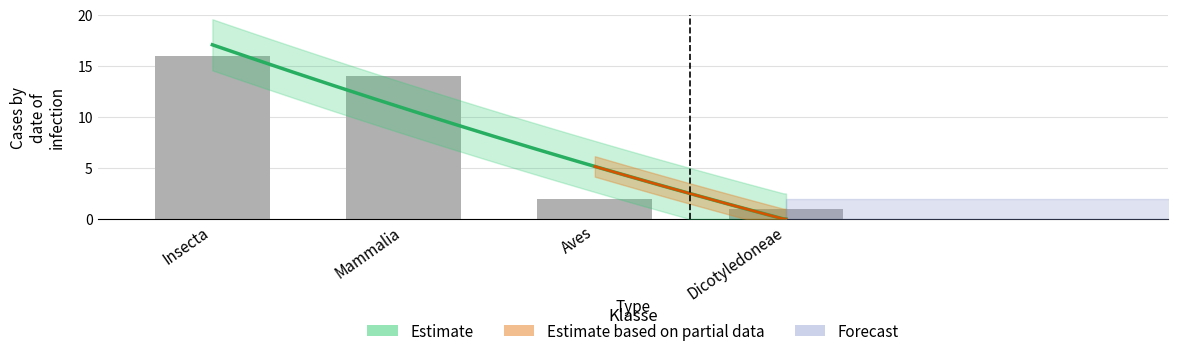

At which label does the data first exceed 14?

Insecta